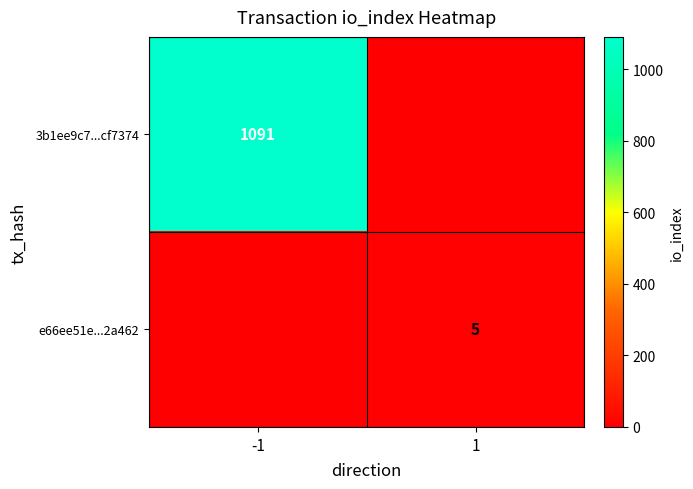

At how many categories does at least one series exceed 652?

1